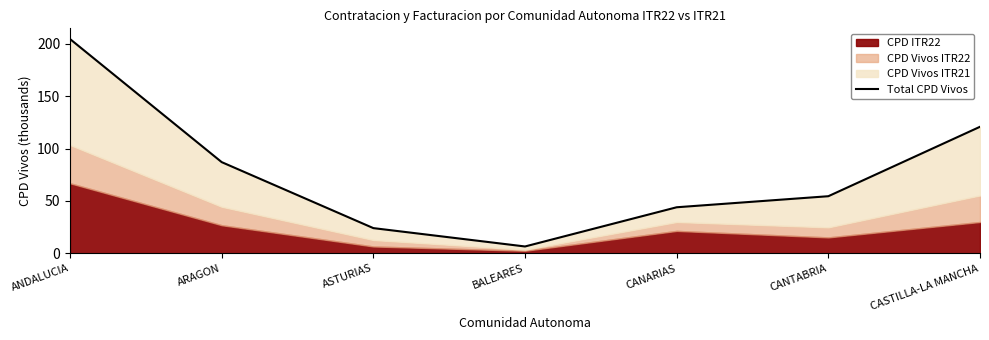

Reading left to right, extract all data points from this chart.

ANDALUCIA=204.4	ARAGON=87.0	ASTURIAS=24.1	BALEARES=6.6	CANARIAS=44.0	CANTABRIA=54.5	CASTILLA-LA MANCHA=120.7